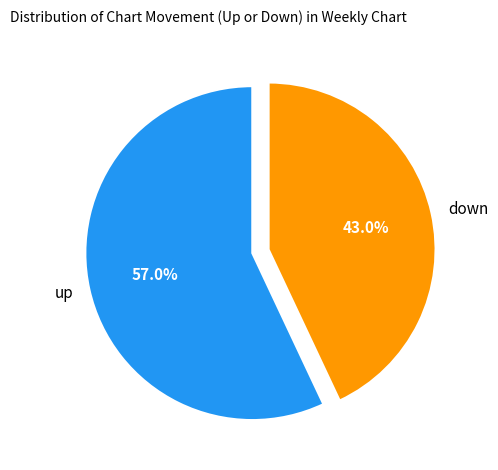

Approximately how many times larger is the value at up compared to down?

1.3